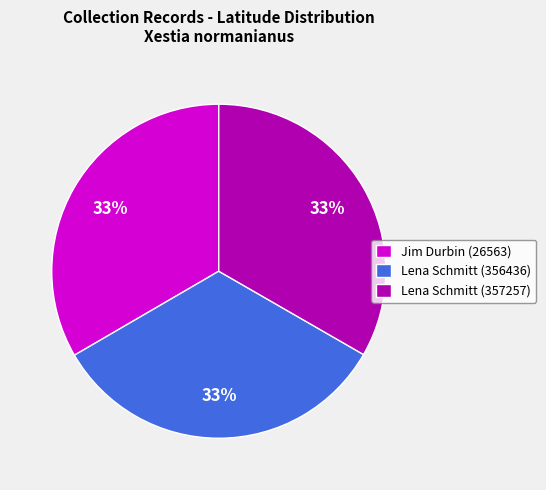

To the nearest percent, what is the average slice percentage?

33%